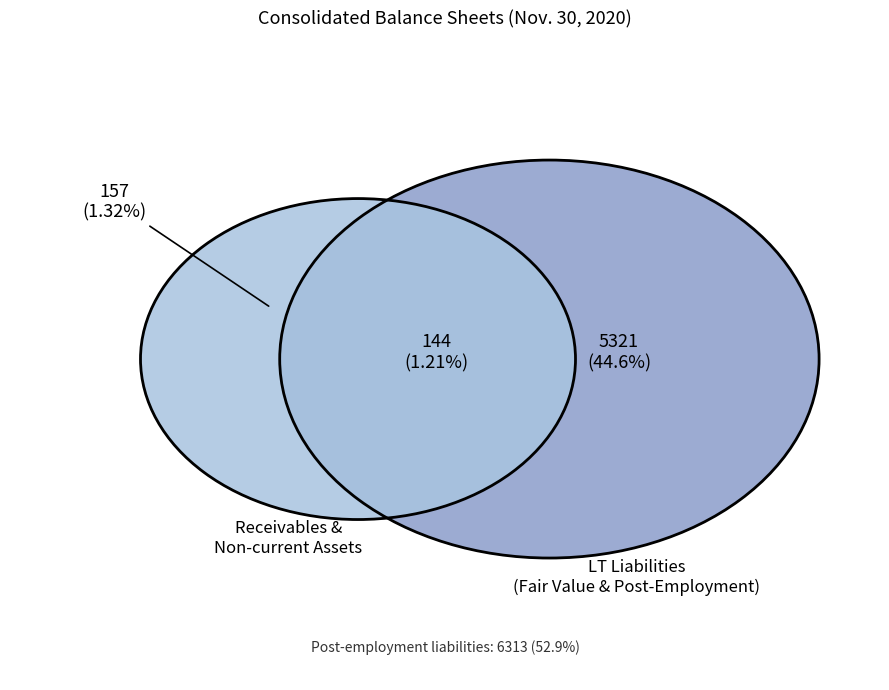

Which has a higher value, Other long-term liabilities, post-employment or Other non-current assets, fair value?

Other long-term liabilities, post-employment